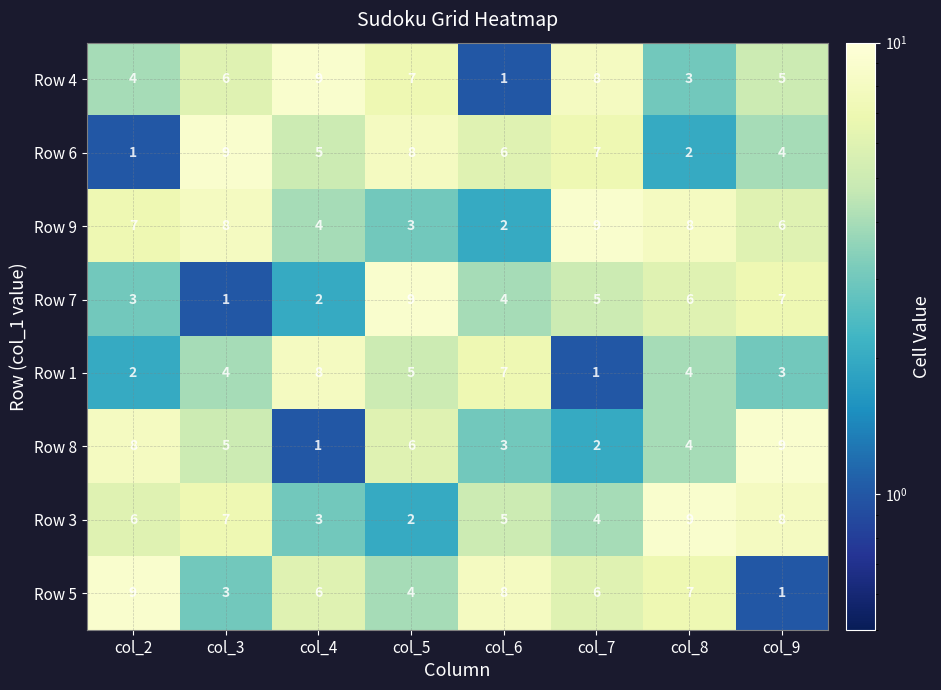

How many series are shown in this chart?

8